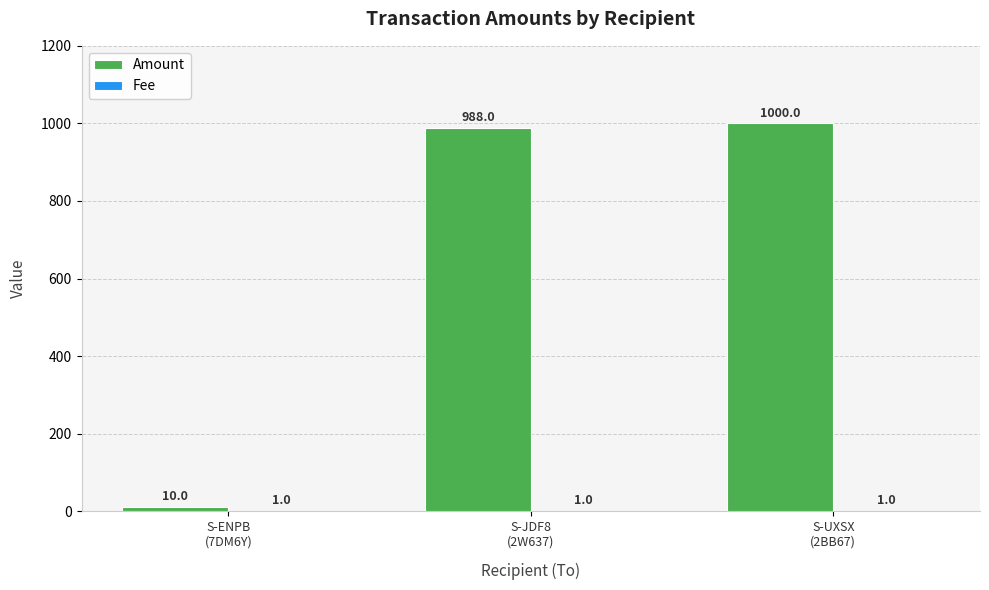

What is the maximum value shown in the chart?

1000